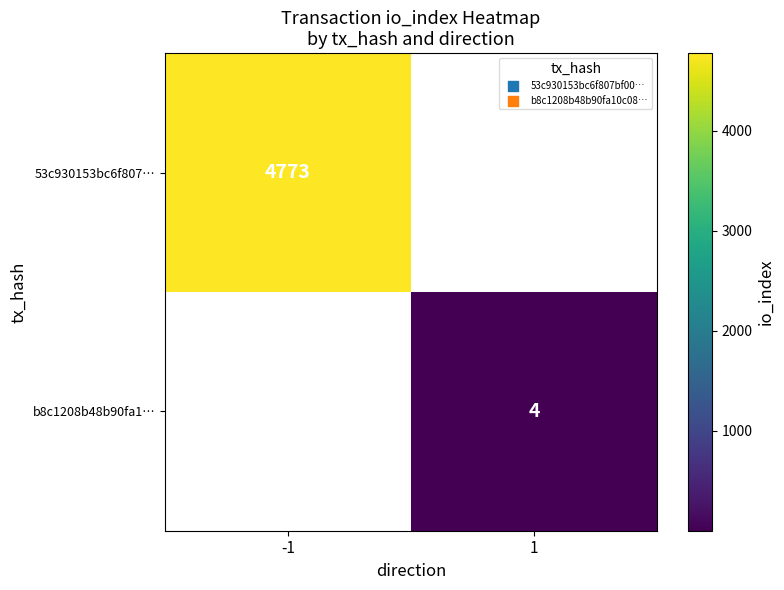

The value of b8c1208b48b90fa1… at 1 is 4. True or false?

True